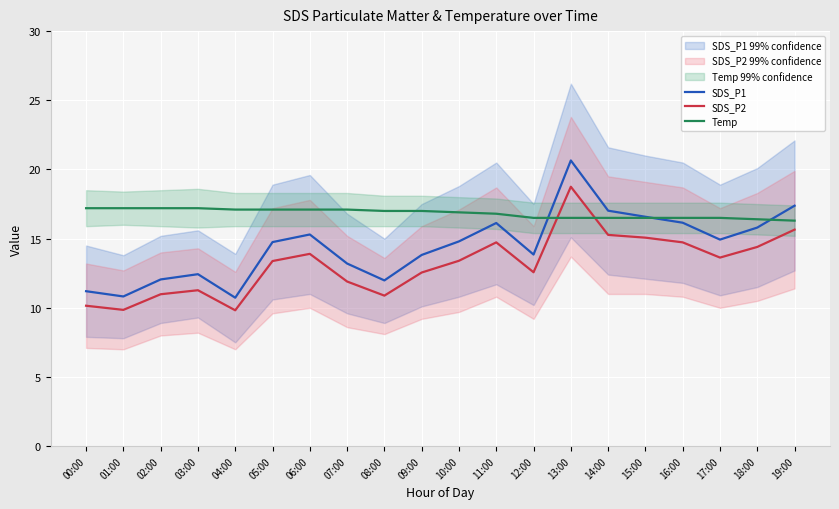

Where does the SDS_P2 series first go above 13?

05:00